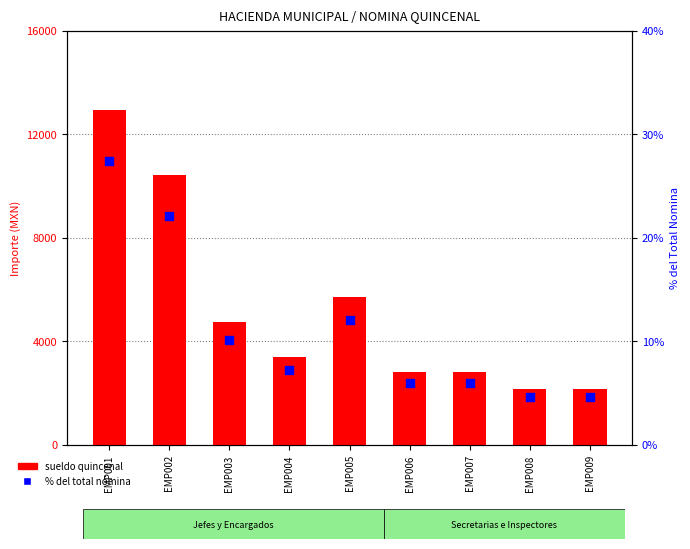

Which series contains the lowest Y value?

% del total nómina